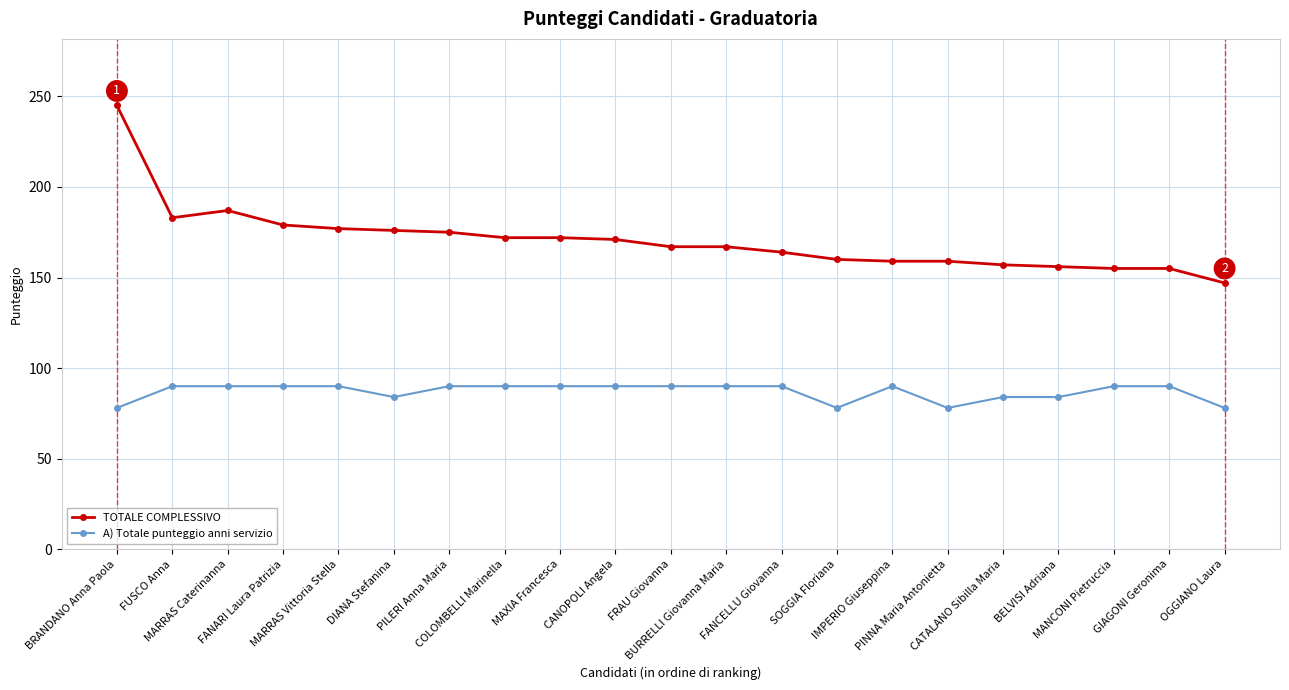

What is the difference between the maximum and minimum values in the TOTALE COMPLESSIVO series?

98